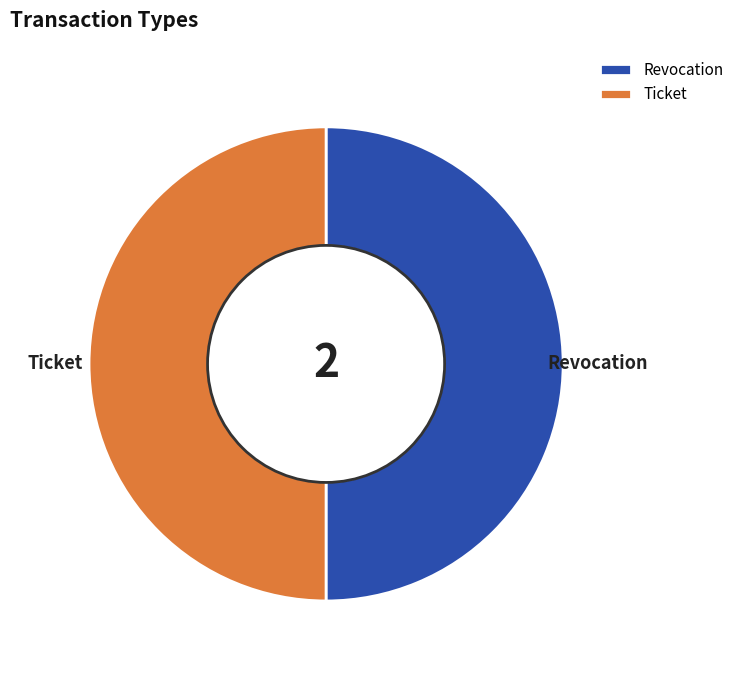

Which slice is the smallest?

Ticket